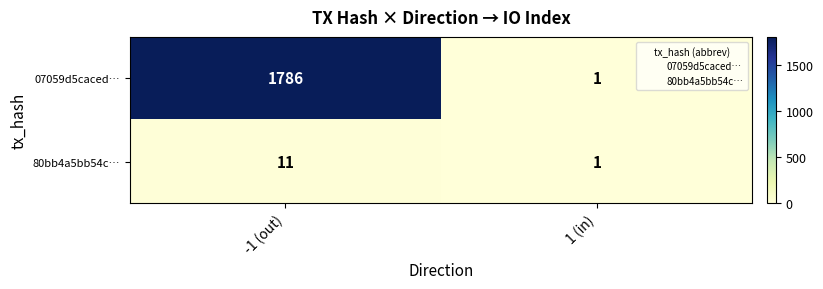

Between -1 (out) and 1 (in), which series saw the biggest shift?

07059d5caced…